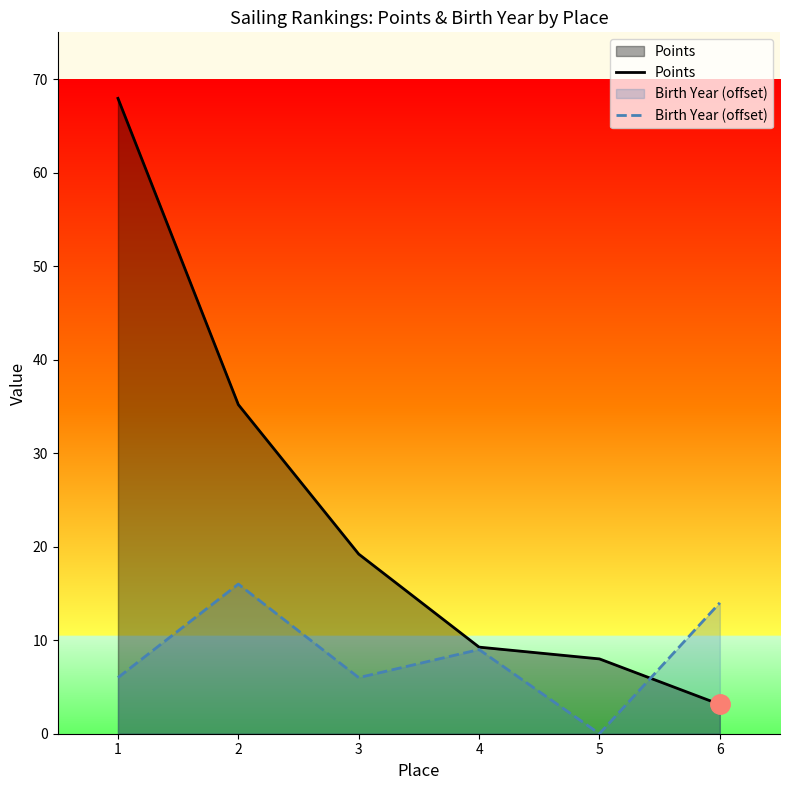

What is the difference between the maximum and minimum values in the Points series?

64.8